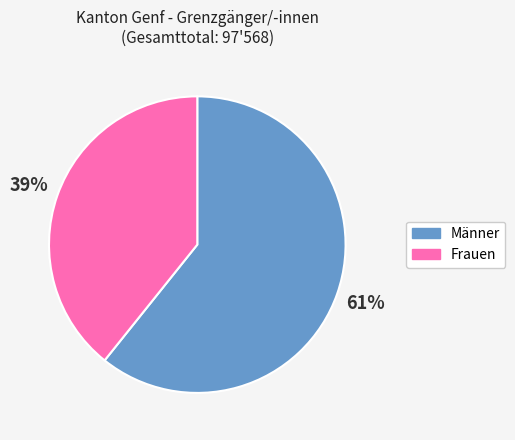

Approximately how many times larger is the value at Frauen compared to Männer?

0.6